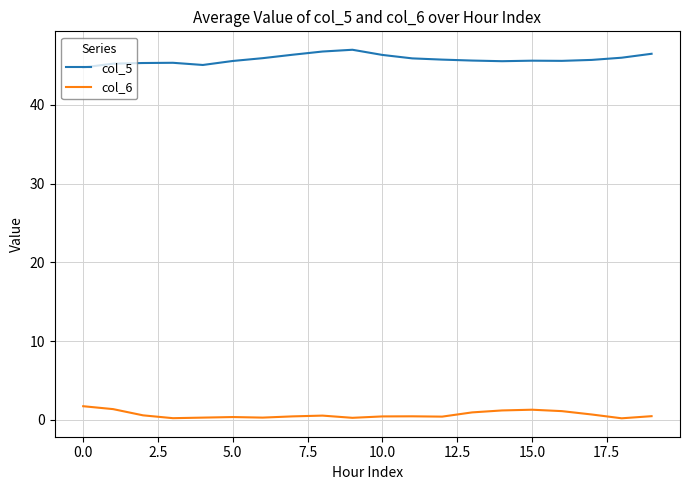

List the series in order of their overall mean, lowest first.

col_6, col_5